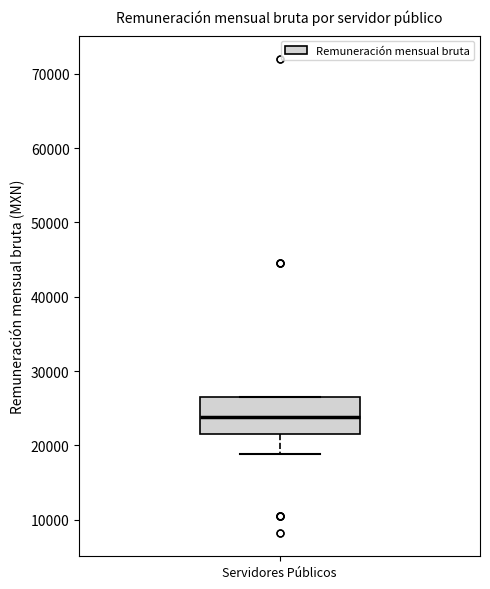

Transcribe this box plot: give where the median line is, the range the box spans, and where the two whiskers end, as read against the y-axis. The values are not printed on the chart, so give them approximately, as read against the axis.

median 24000, box 21000 to 27000, whiskers 19000 to 27000